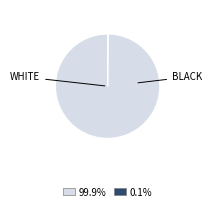

Does any single category account for the majority?

Yes